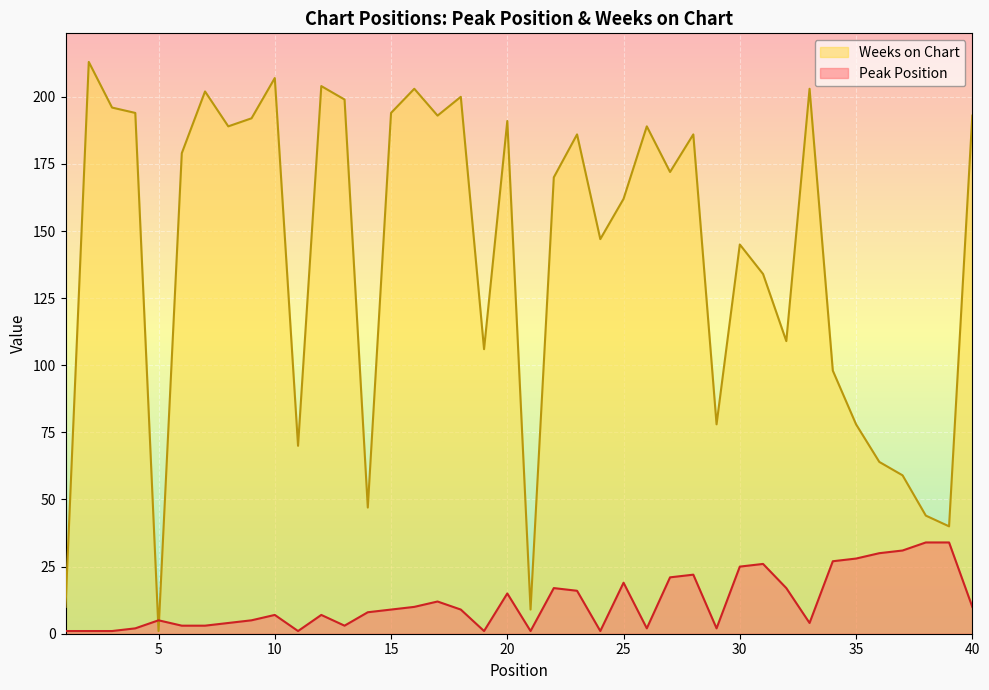

List the series in order of their overall mean, highest first.

Weeks on Chart, Peak Position